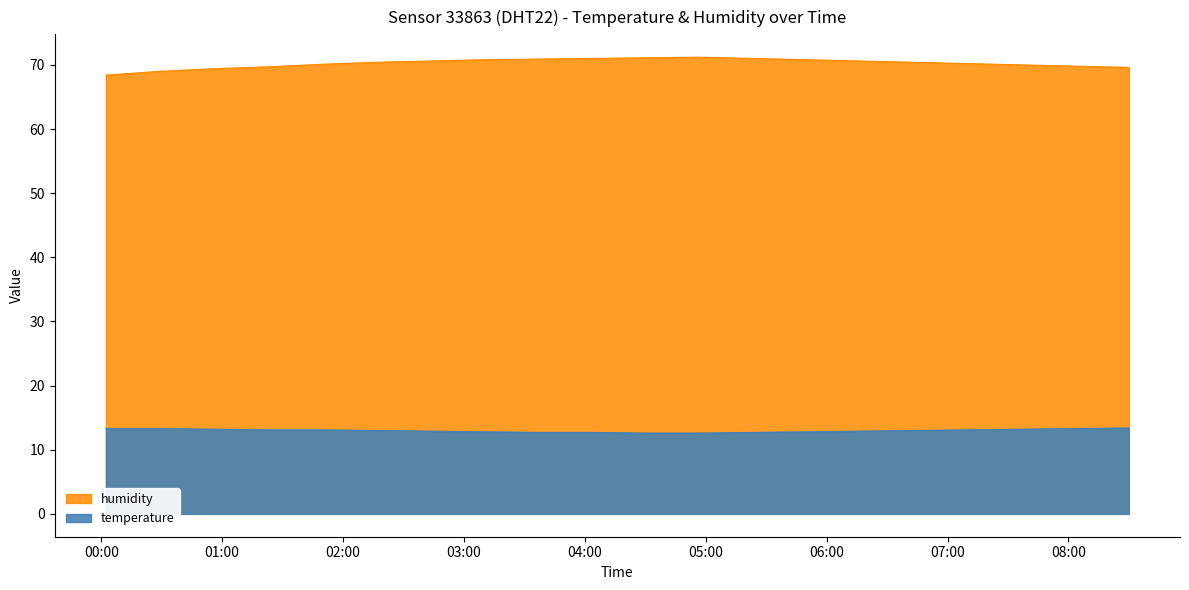

What is the sum of all temperature values?

259.7